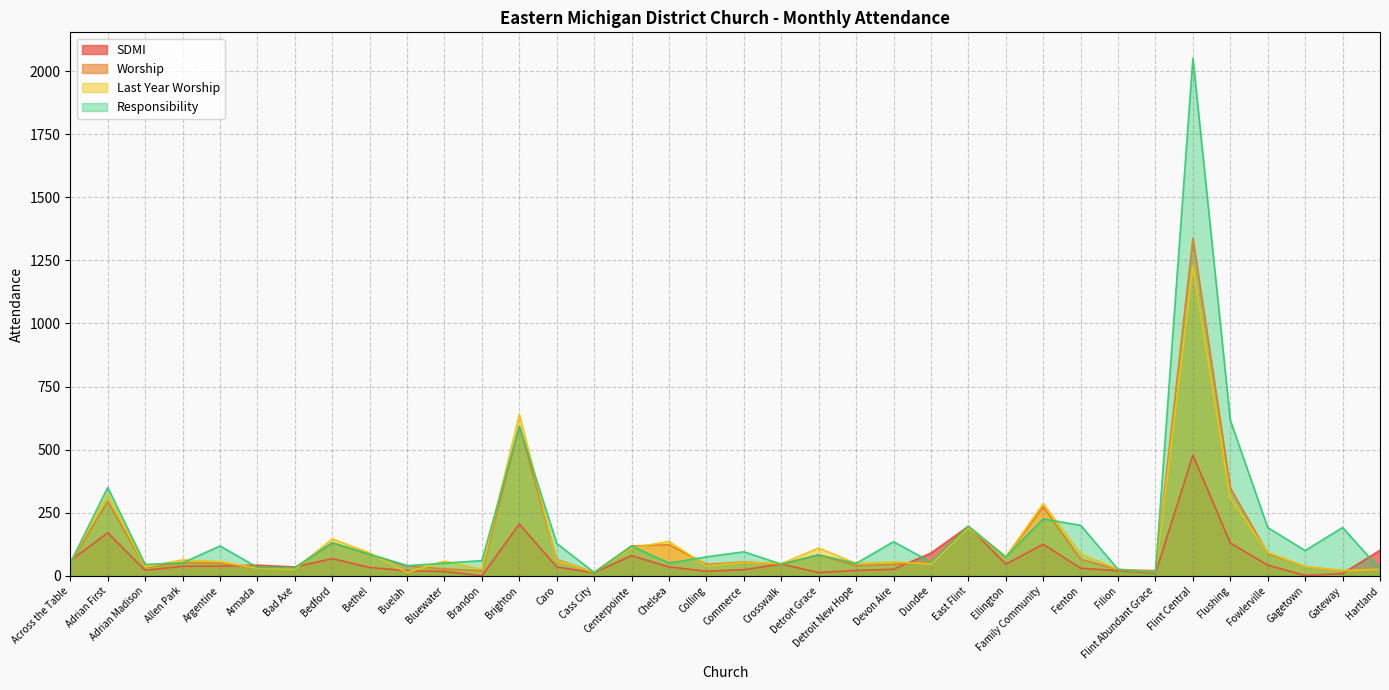

At how many categories does at least one series exceed 228?

5